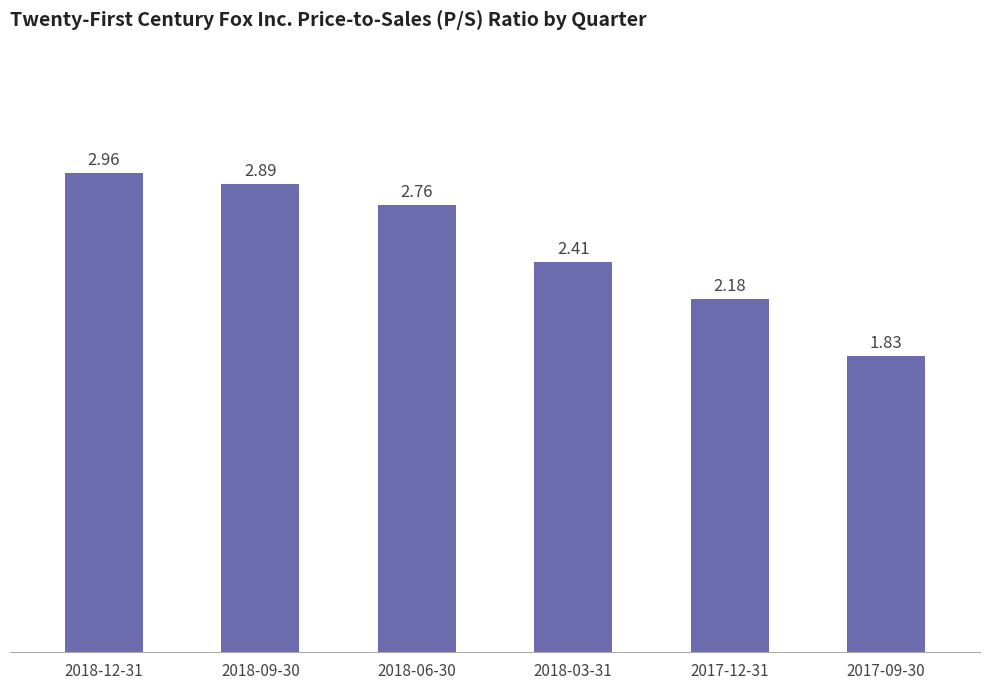

What is the difference between the second highest and second lowest values?

0.7